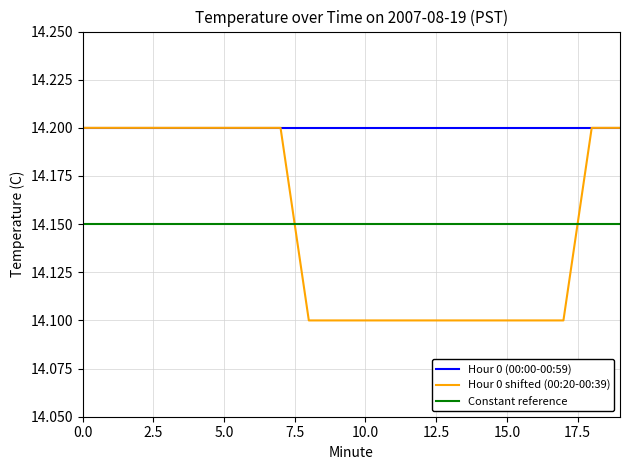

True or false: Hour 0 shifted (00:20-00:39) and Constant reference cross at least once.

True